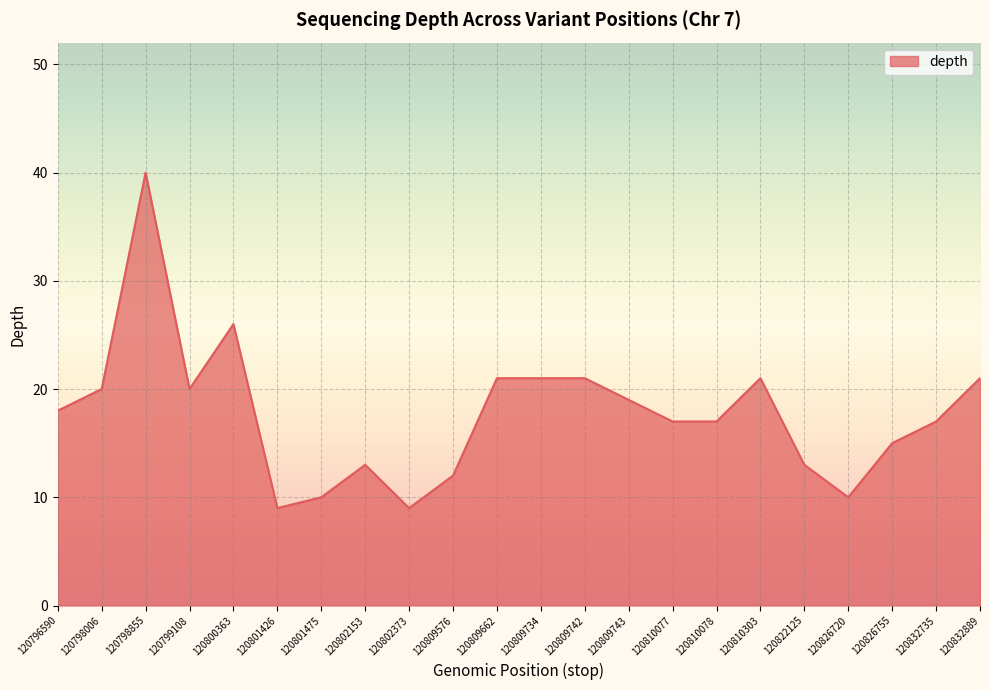

The value at 120832735 is 17. True or false?

True